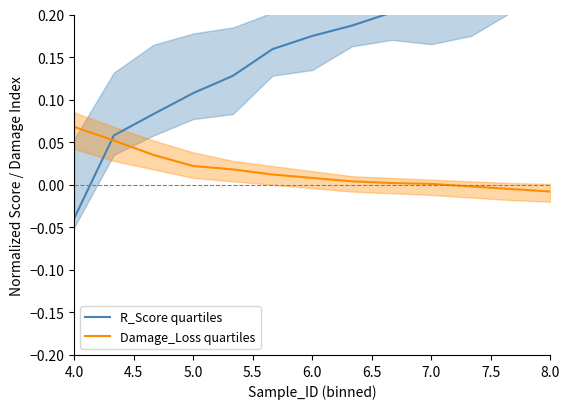

Which category has the highest value in the Damage_Loss quartiles series?

4.0